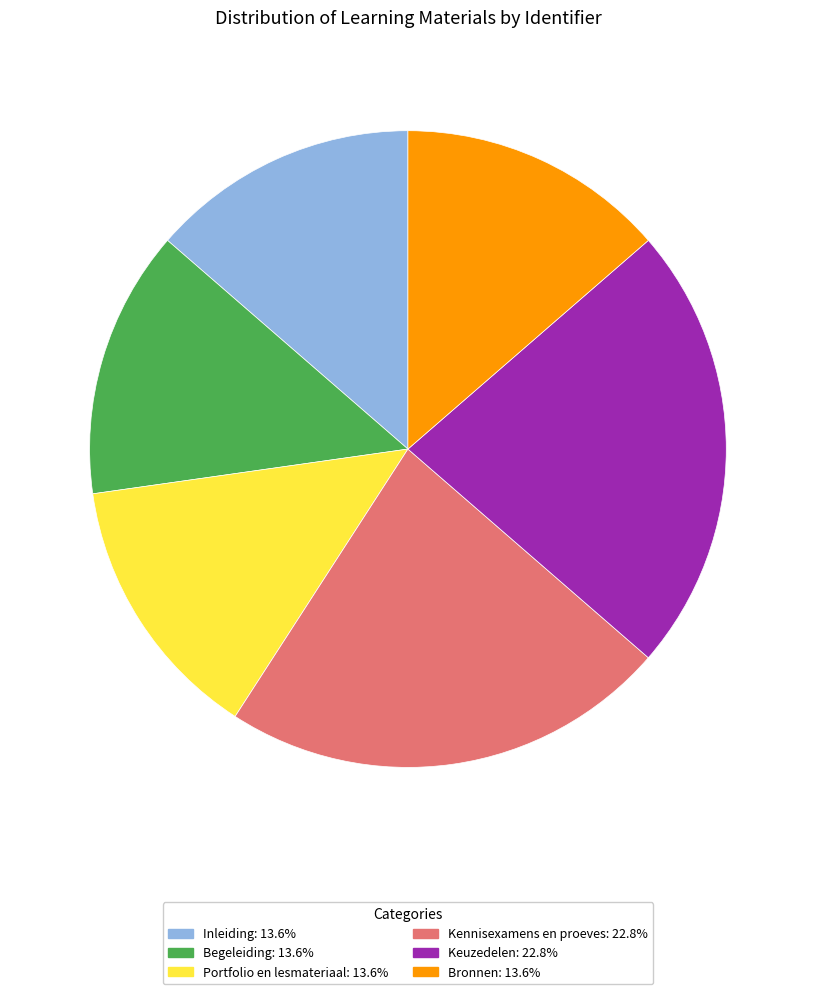

Do Keuzedelen and Begeleiding together represent more than half of the pie?

No